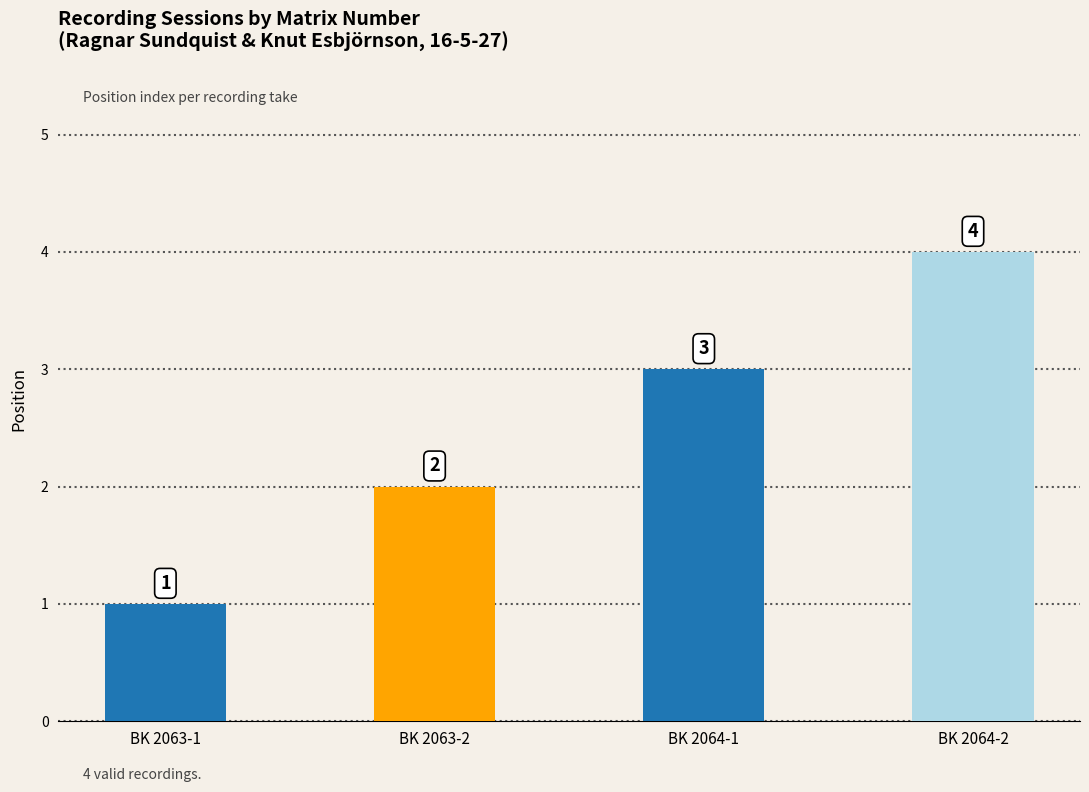

The value at BK 2063-1 is 2. True or false?

False